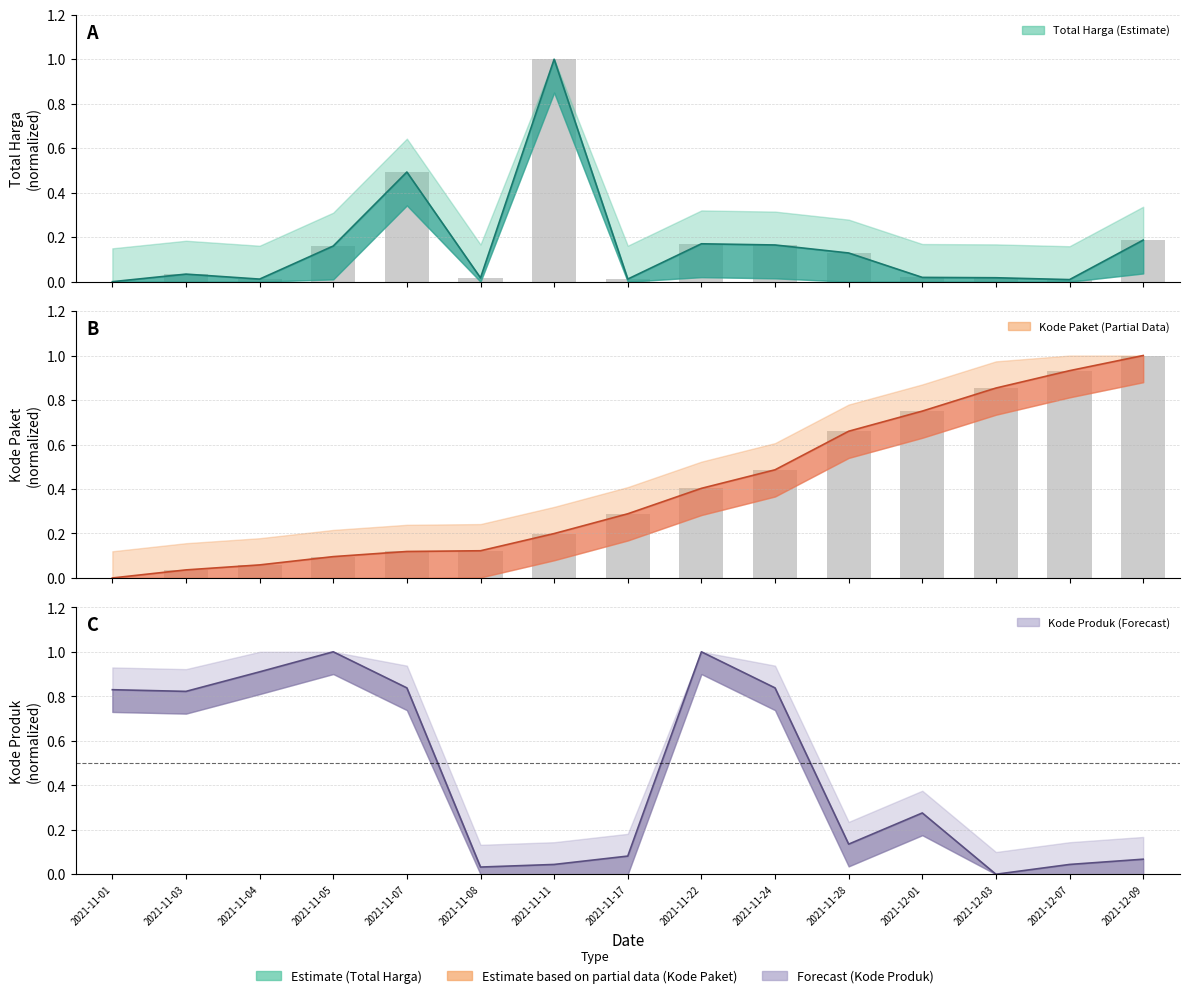

At which label does Kode Produk reach its peak?

2021-11-05